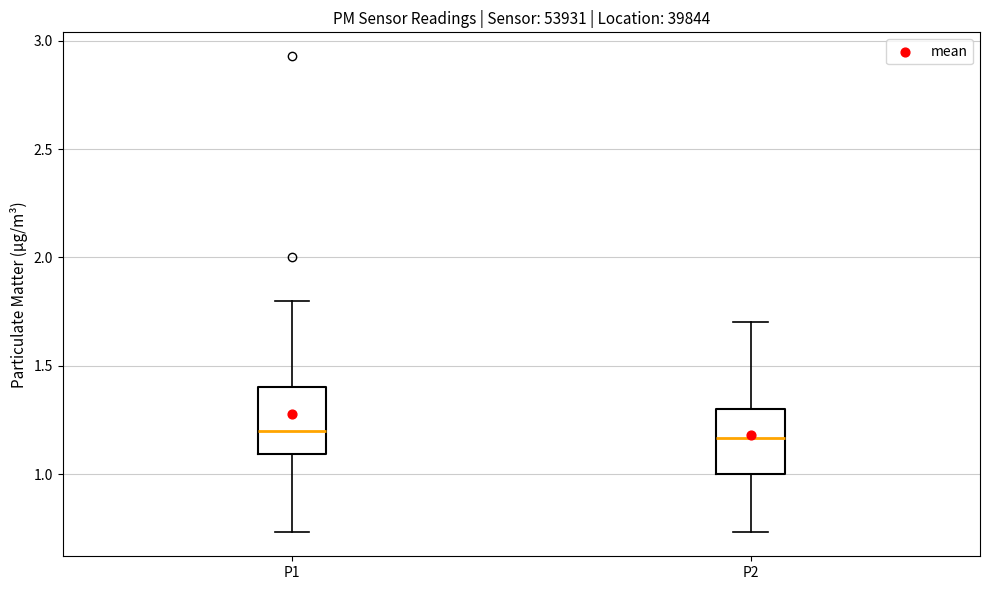

Reading left to right, transcribe this box plot: for each box, give where its median line is, the range the box spans, and where its two whiskers end, as read against the y-axis. The values are not printed on the chart, so give them approximately, as read against the axis.

P1: median 1.20, box 1.10 to 1.40, whiskers 0.75 to 1.80
P2: median 1.15, box 1.00 to 1.30, whiskers 0.75 to 1.70